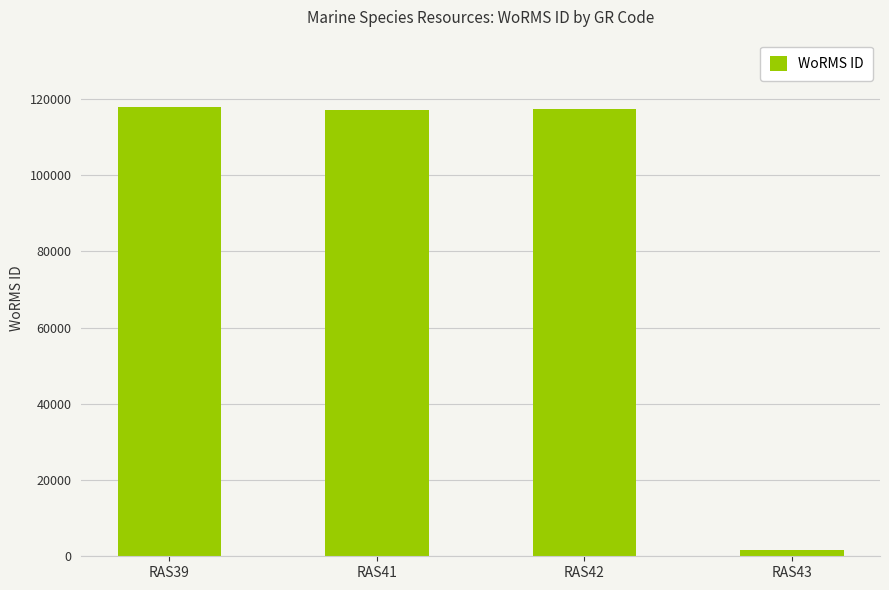

What value does the data have at RAS41?

117195